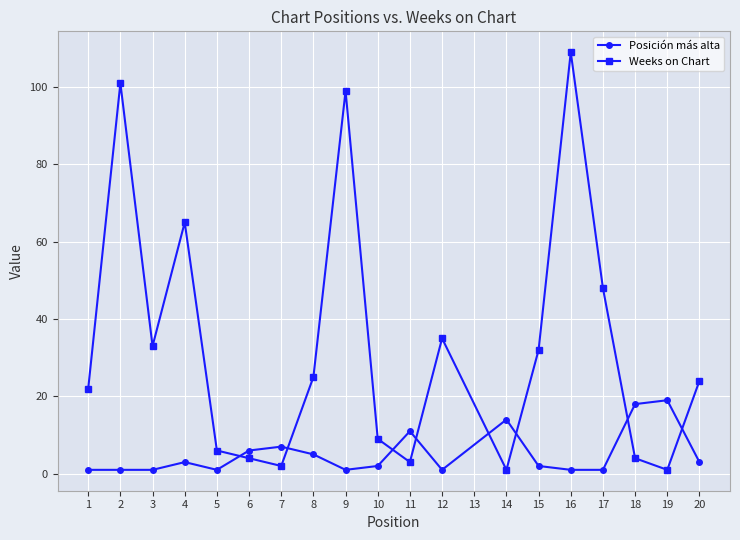

What is the minimum value for Weeks on Chart?

1